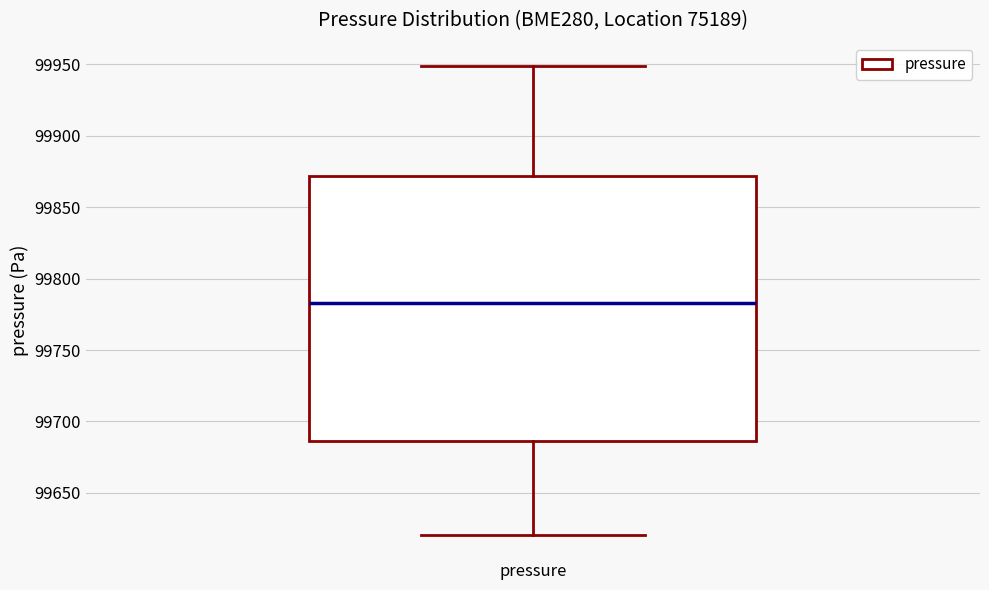

Where does the median line of the box for pressure sit on the y-axis? The values are not printed on the chart, so give them approximately, as read against the axis.

99785